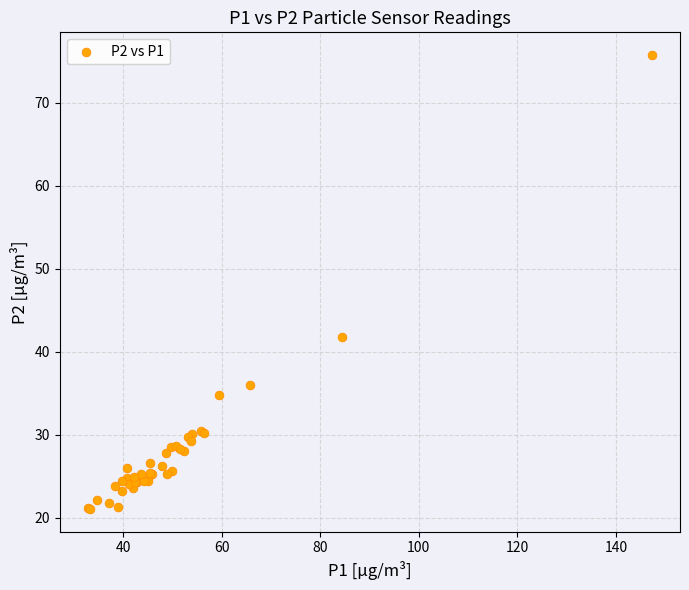

What Y value in the scatter plot is closest to 48?

41.8